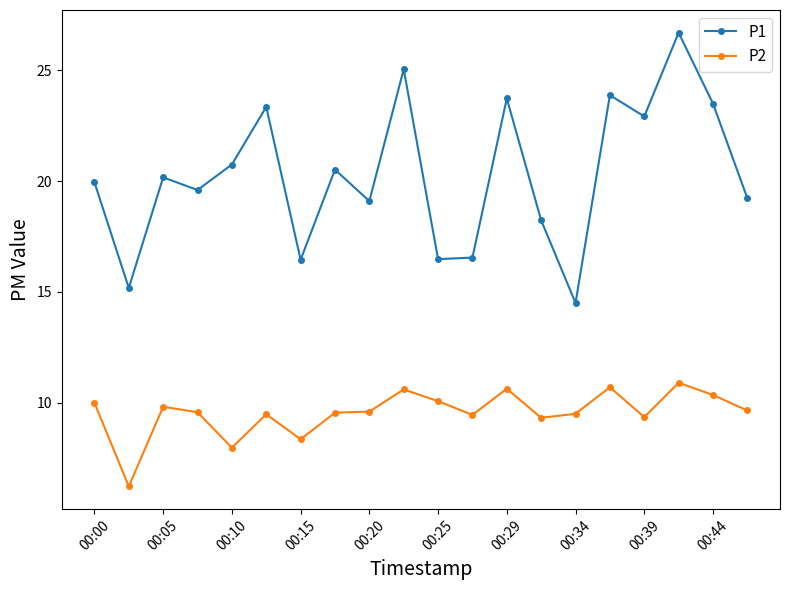

At how many categories does at least one series exceed 22?

7